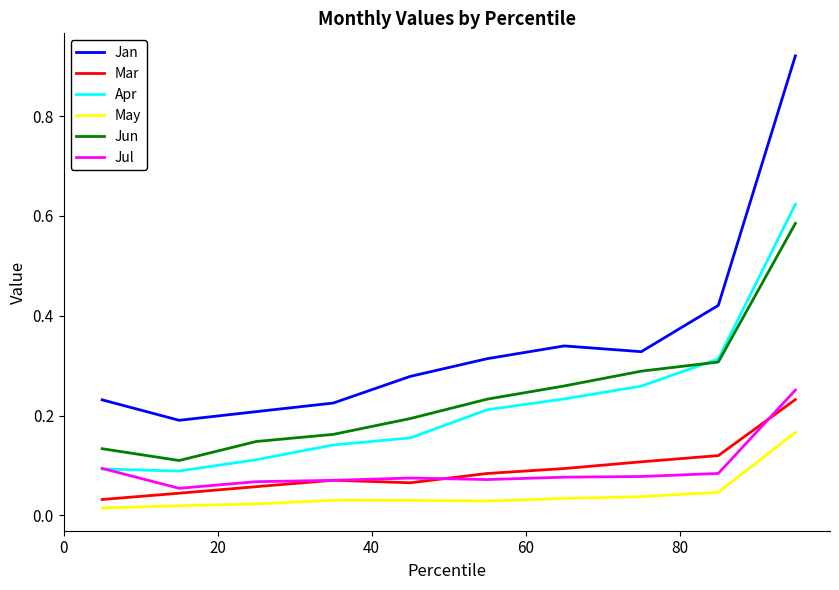

Count the Mar values in the range 0 to 1.

10